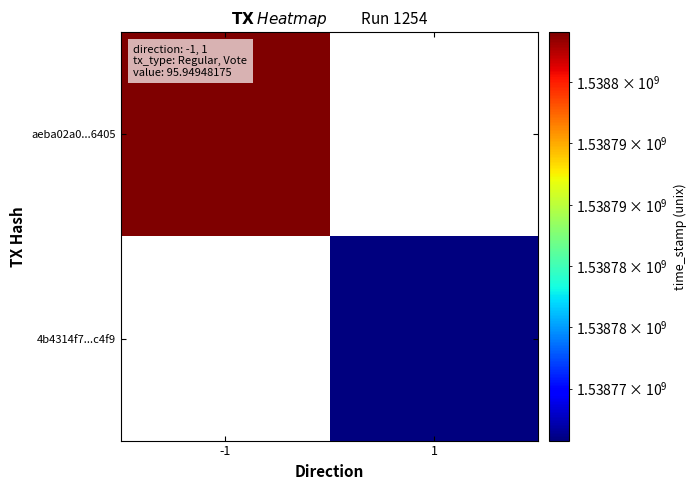

Rank the series by their average value, from highest to lowest.

aeba02a0...6405, 4b4314f7...c4f9